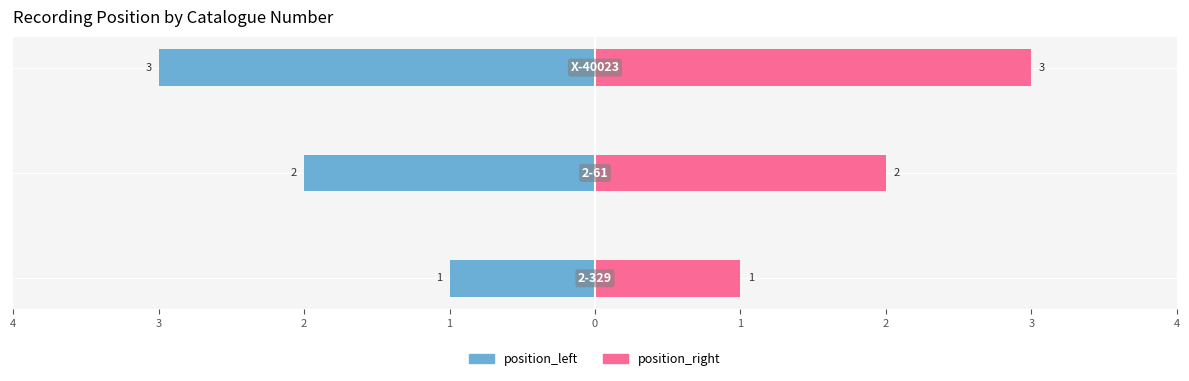

What is the minimum value for position_right?

1